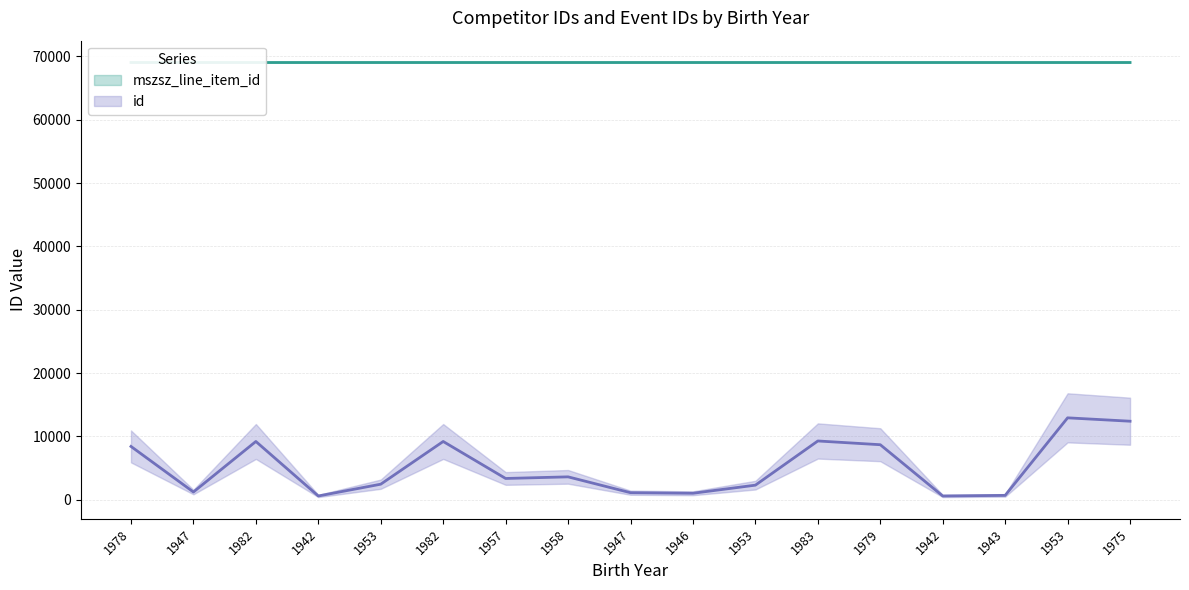

Which label corresponds to the smallest value in the chart?

1942